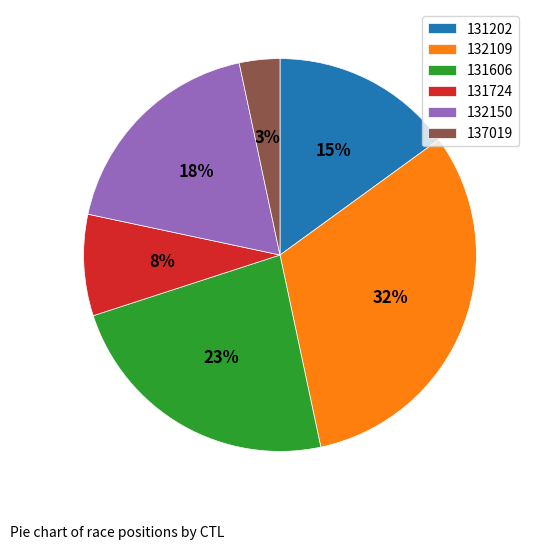

Is it true that 131724 is 8% of the pie?

True